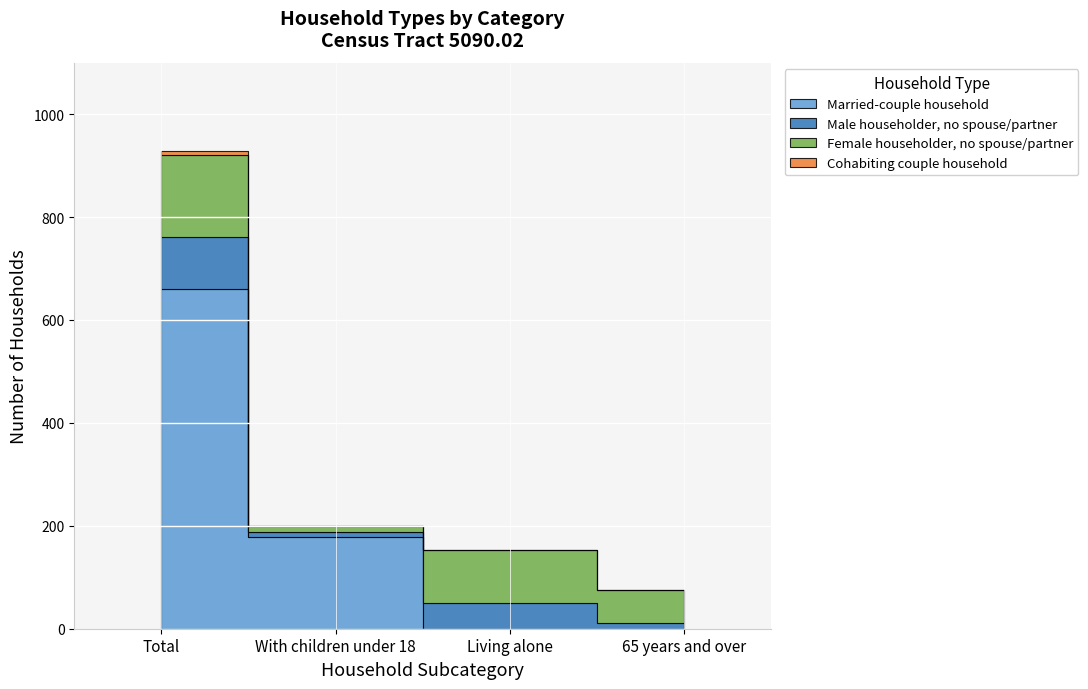

Count the Female householder, no spouse/partner values in the range 64 to 160.

3